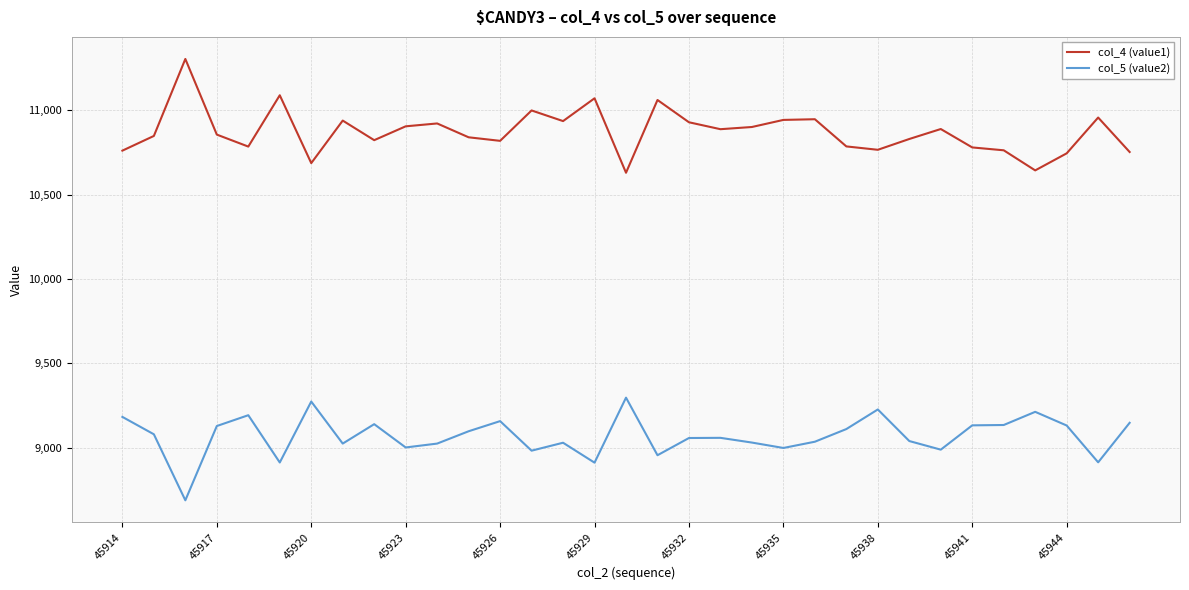

How many values in the col_4 (value1) series are below 10855?

16